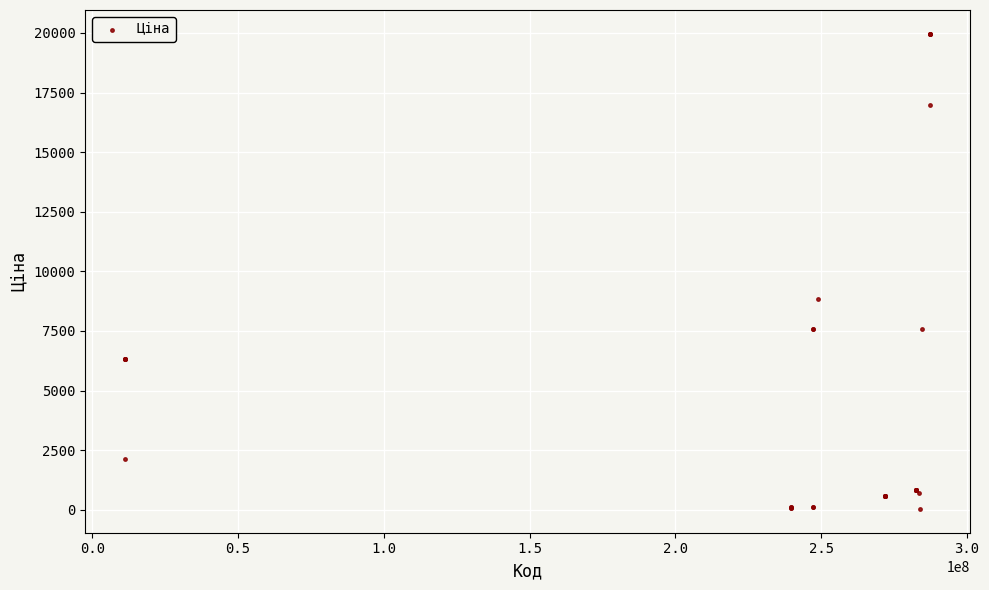

What Y value in the scatter plot is closest to 9998?

8856.7